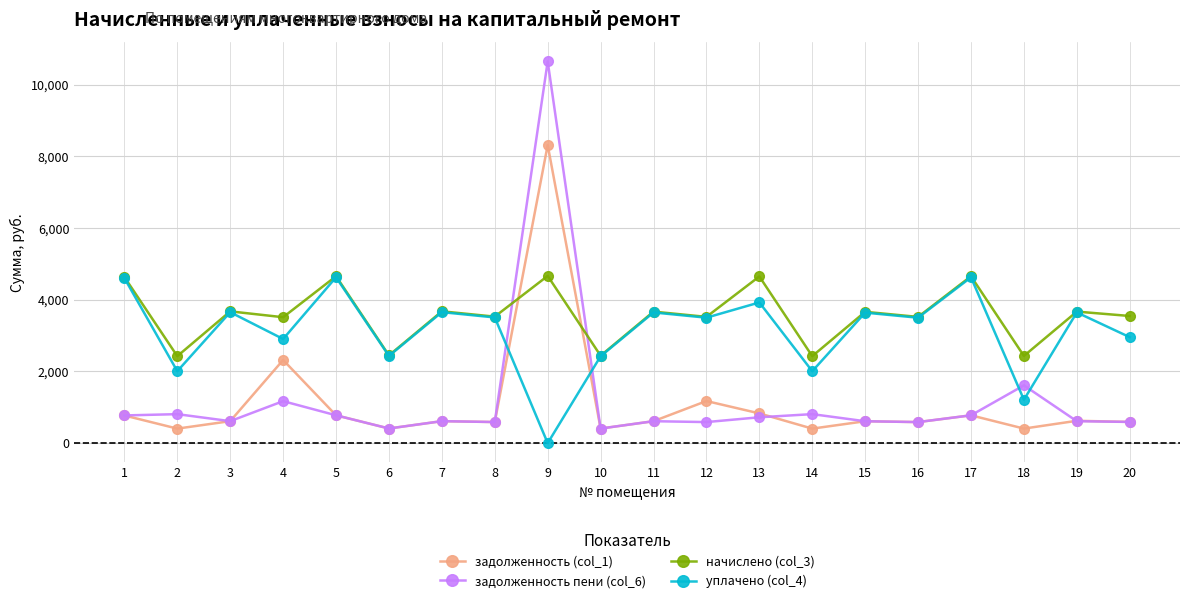

True or false: задолженность (col_1) has more than 1 interior local peaks.

True